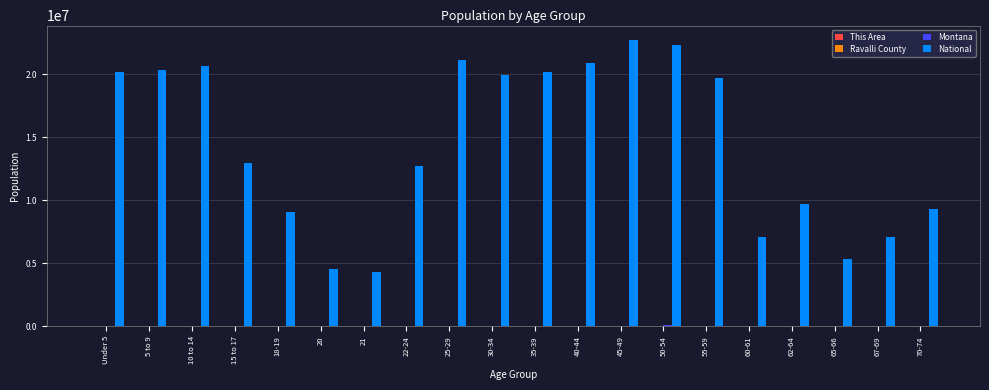

Which series has the largest range (max minus min)?

National